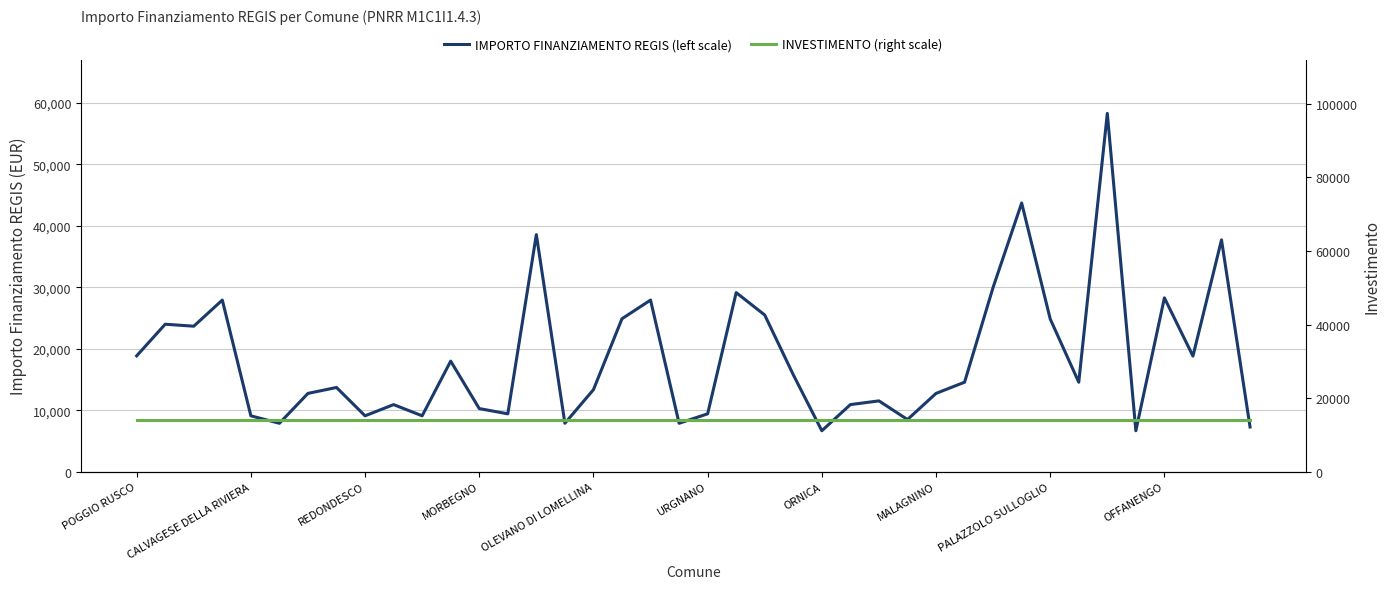

What is the sum of the INVESTIMENTO (right scale) values at MALAGNINO and 17?

28000